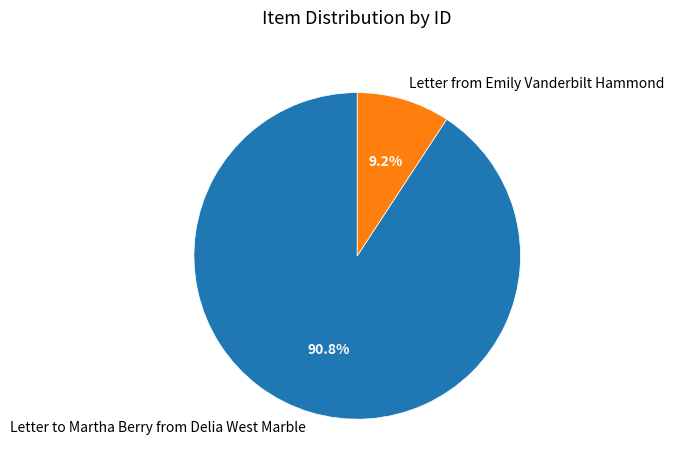

Which category has the biggest portion of the pie?

Letter to Martha Berry from Delia West Marble